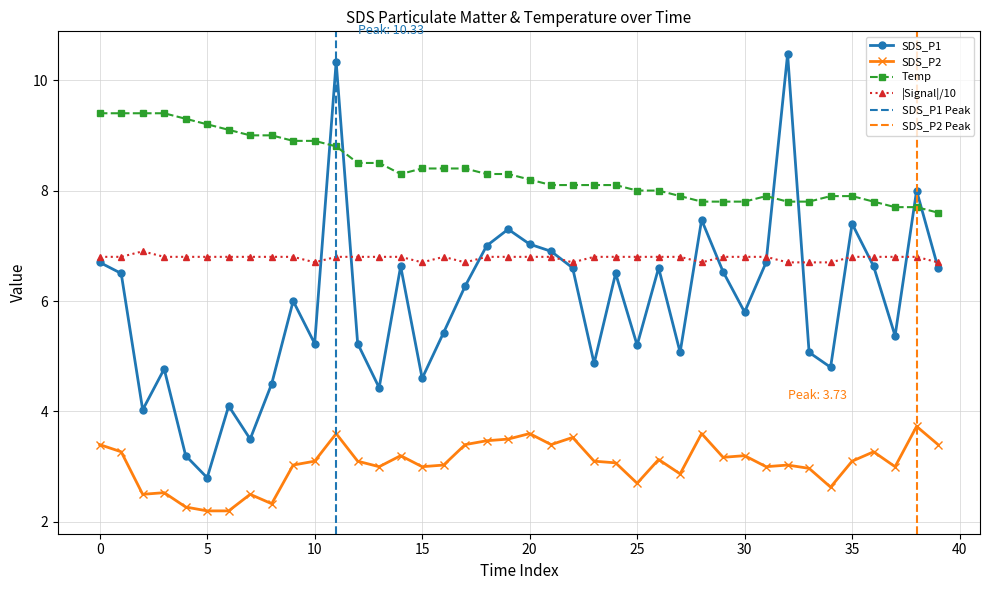

The value of SDS_P2 at 10 is 0.6. True or false?

False